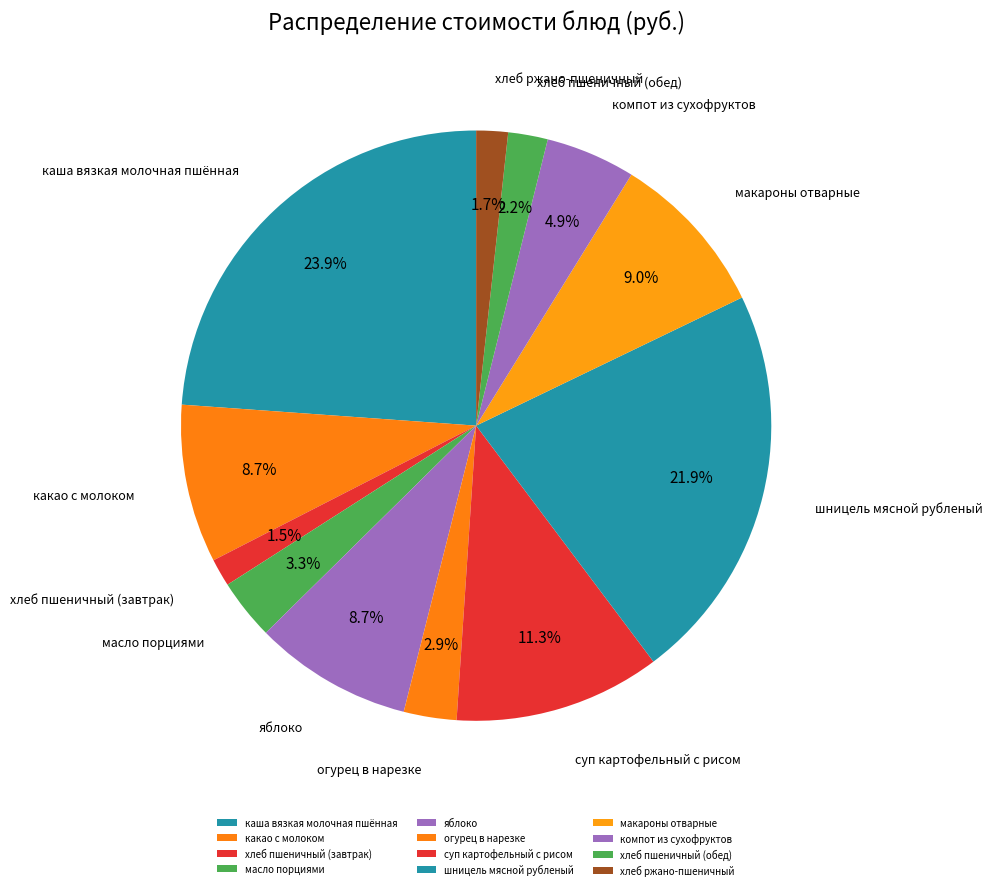

Combined, do какао с молоком and масло порциями account for over 50%?

No